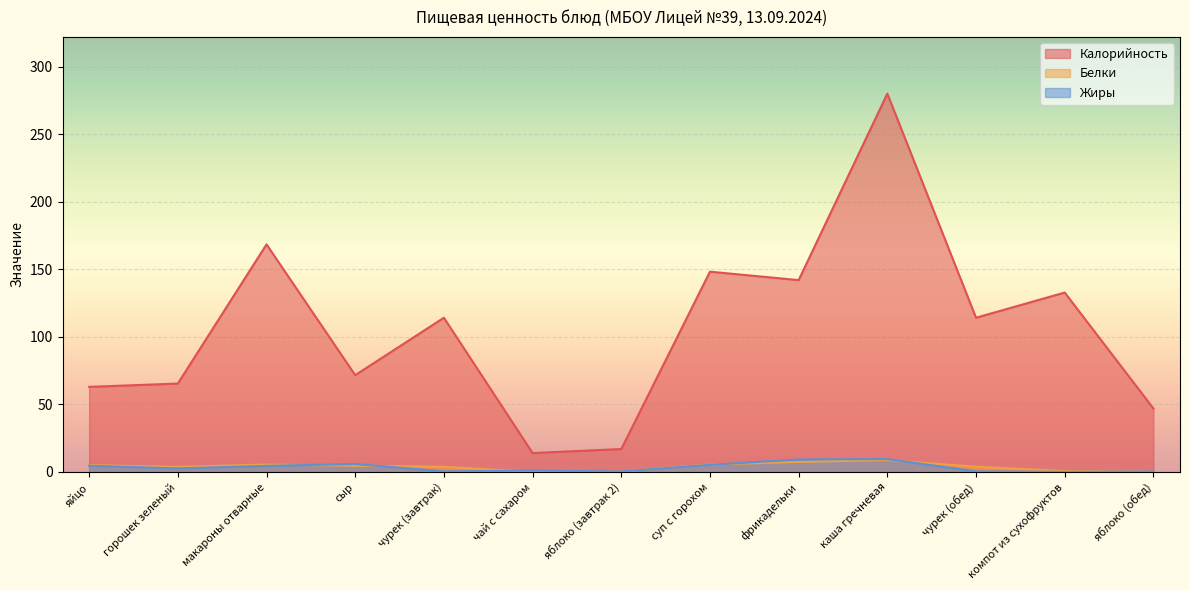

What is the label of the 10th point from the right?

сыр